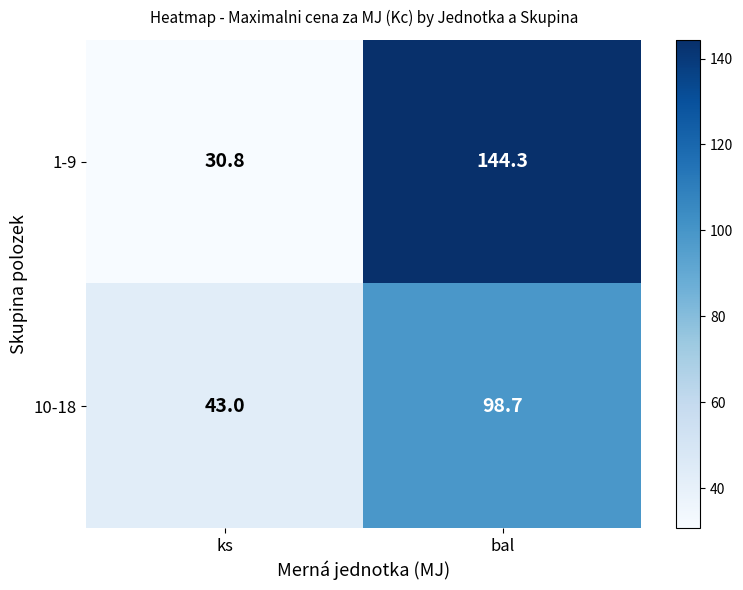

How many distinct data groups are displayed?

2